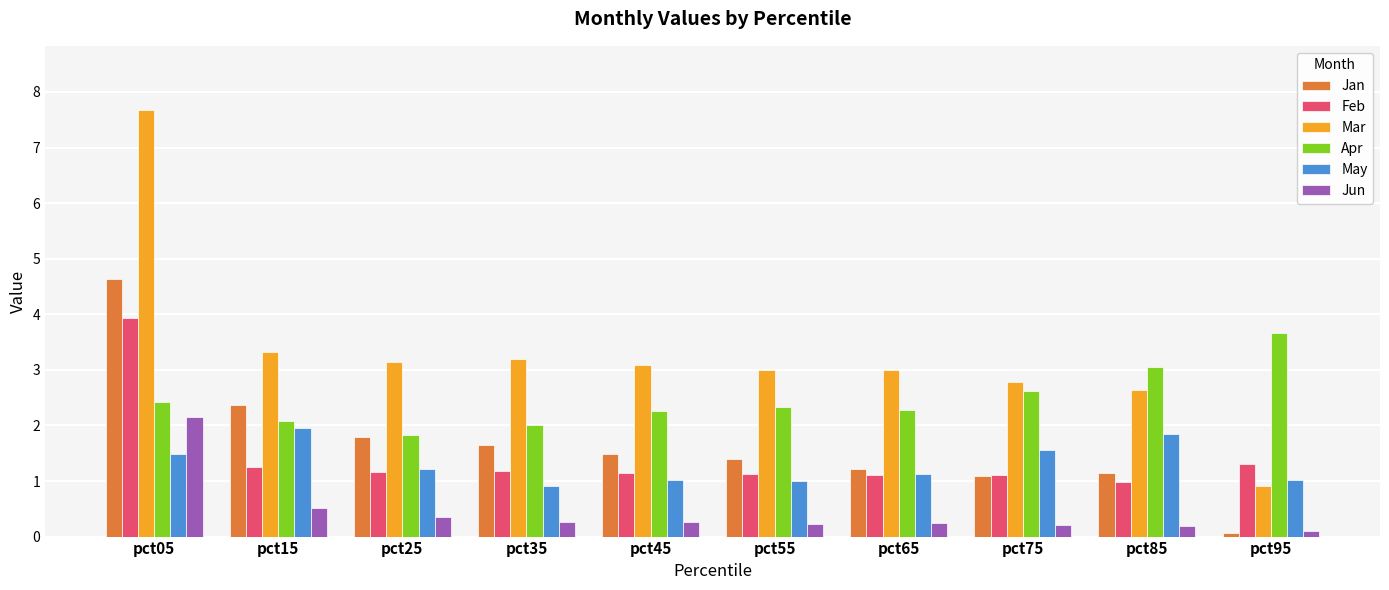

What are all the series names shown in the legend?

Jan, Feb, Mar, Apr, May, Jun